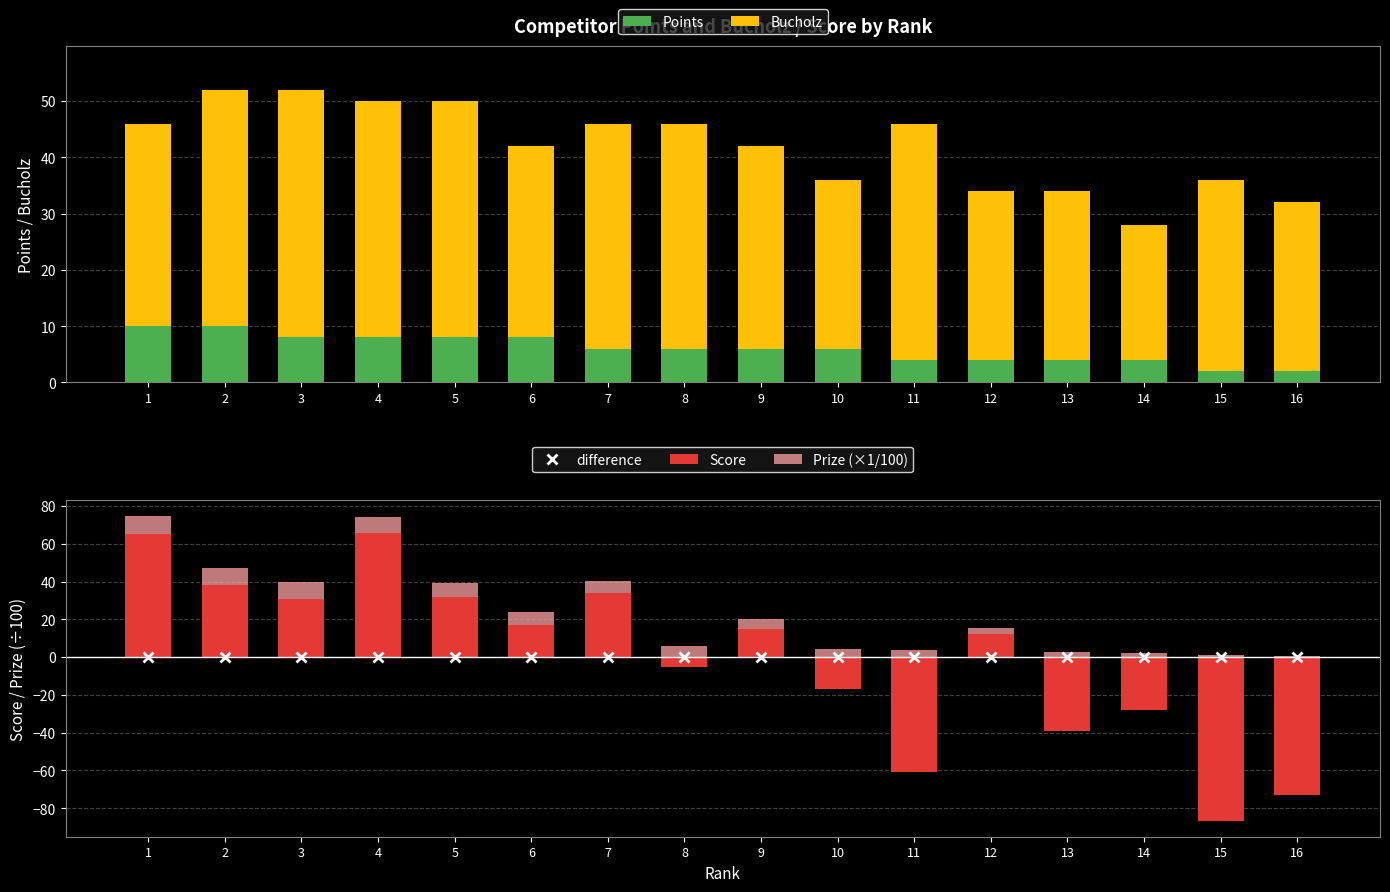

What are all the series names shown in the legend?

Points, Bucholz, difference, Score, Prize (×1/100)